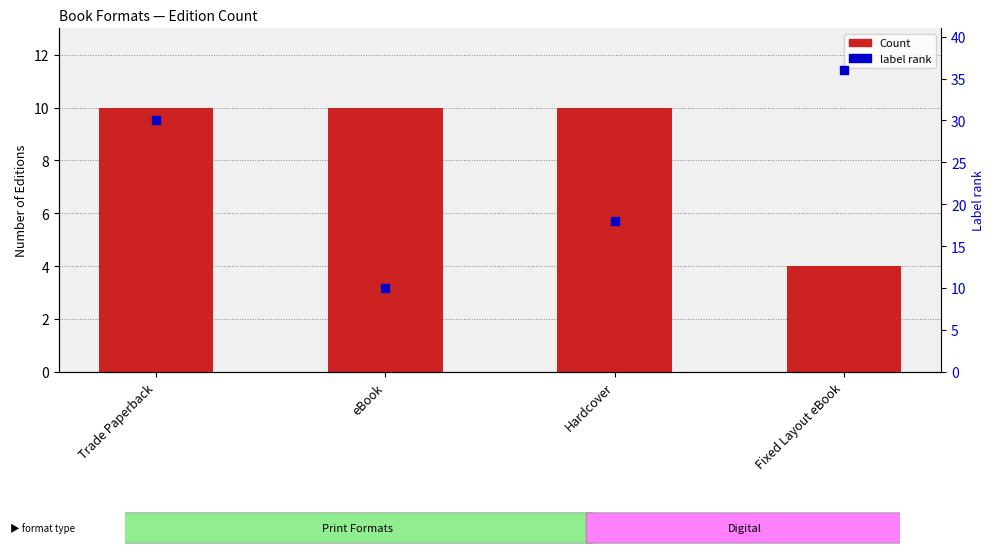

What is the total value across all series at eBook?

20